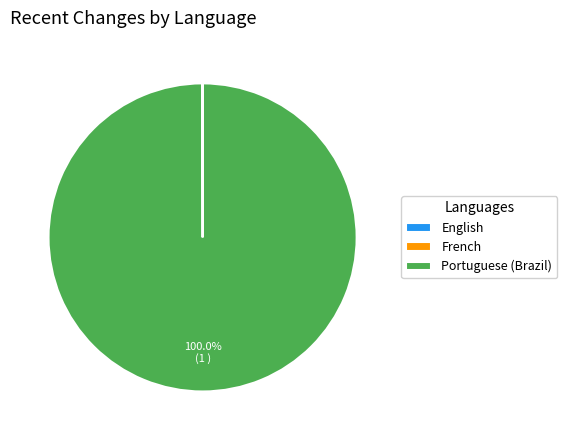

Is there any slice that represents more than half of the pie?

Yes